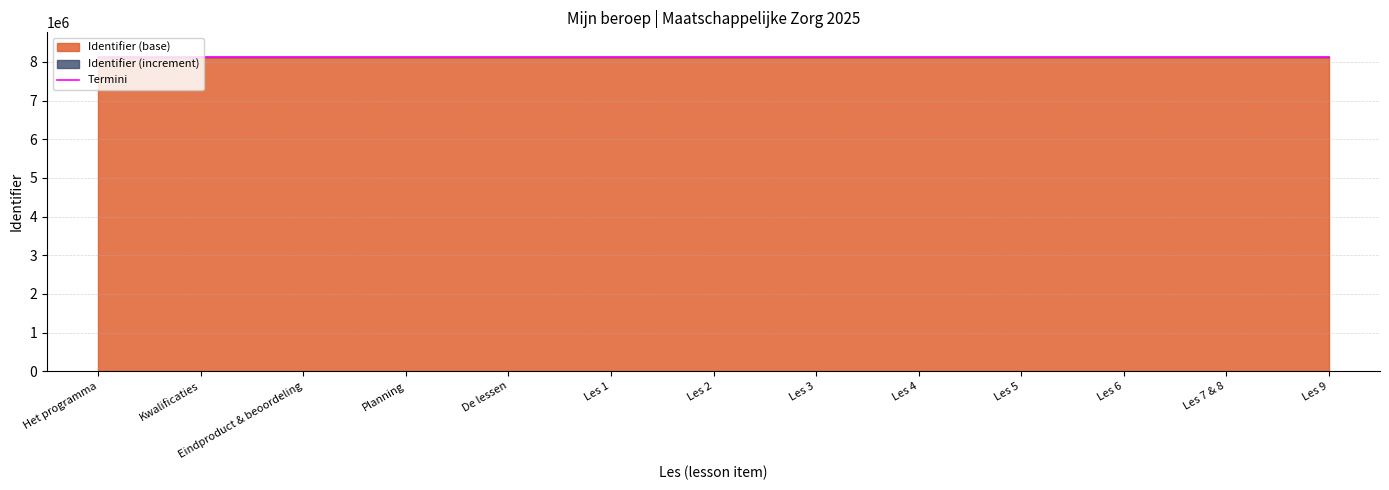

Does the chart display data point markers on the line(s)?

No